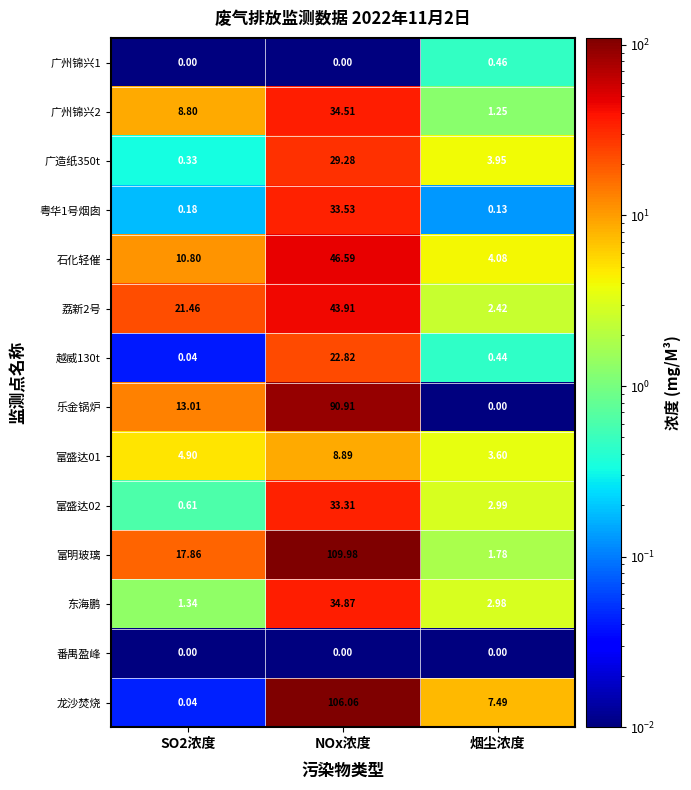

Which series has the widest spread of values?

富明玻璃